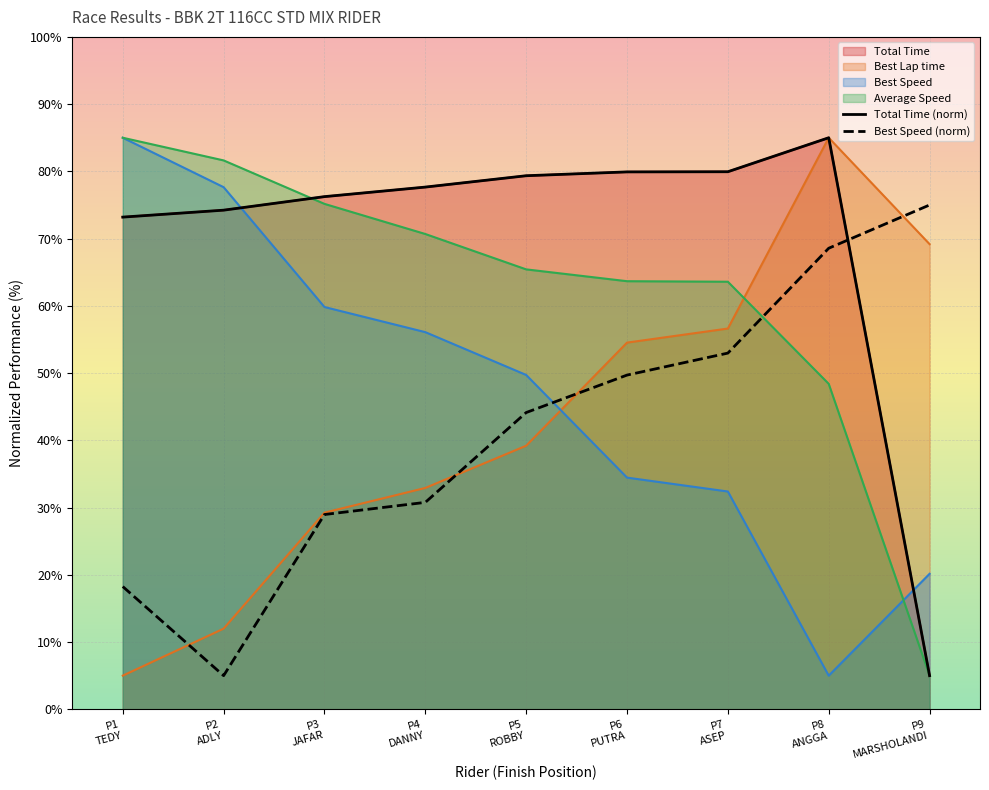

At how many categories does at least one series exceed 79?

6